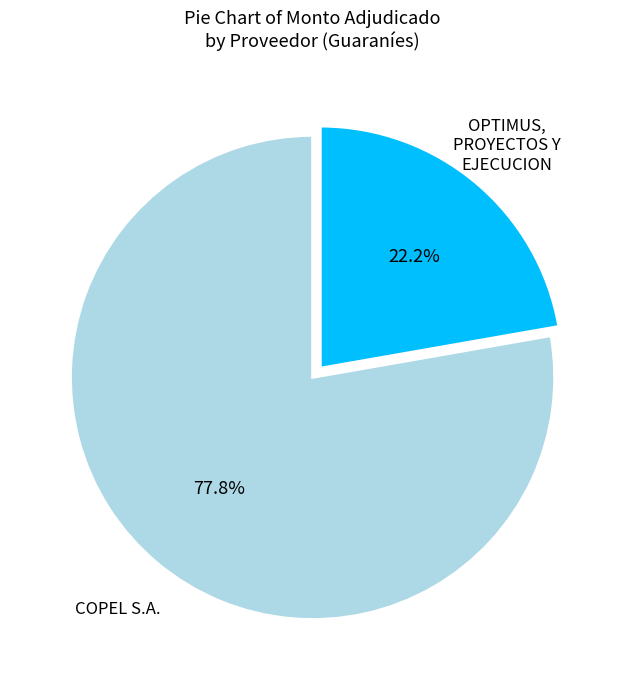

Does any single category account for the majority?

Yes